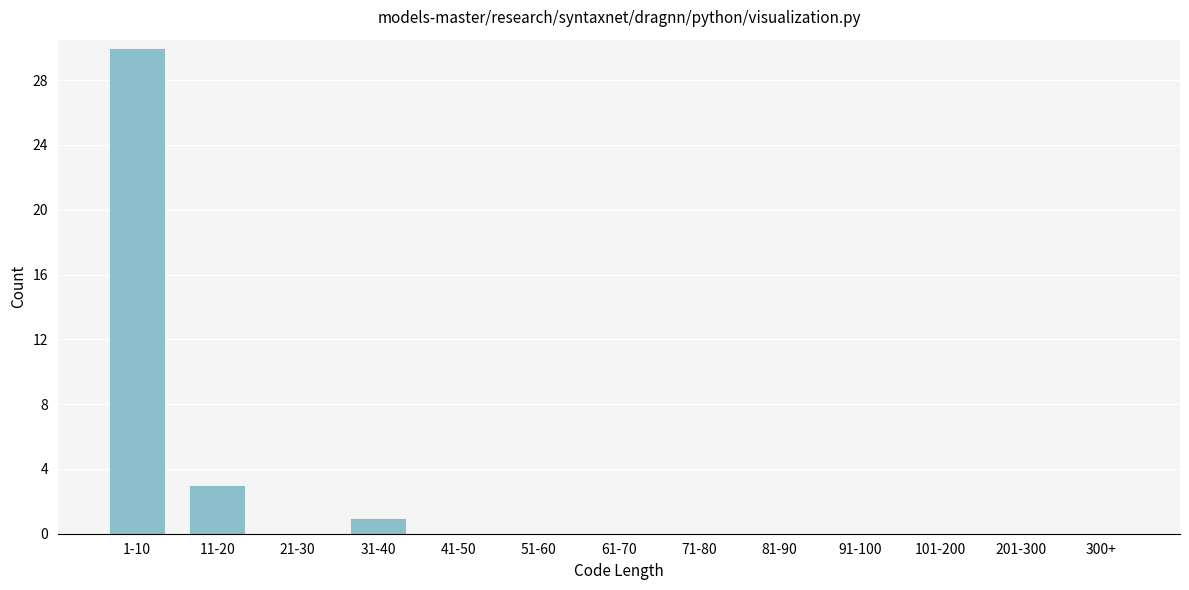

Reading left to right, what are all the values shown in this chart?

1-10=30	11-20=3	21-30=0	31-40=1	41-50=0	51-60=0	61-70=0	71-80=0	81-90=0	91-100=0	101-200=0	201-300=0	300+=0